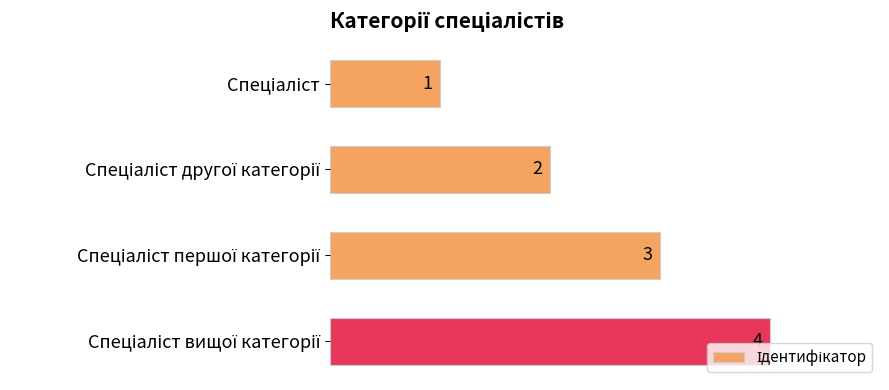

What is the maximum value shown in the chart?

4